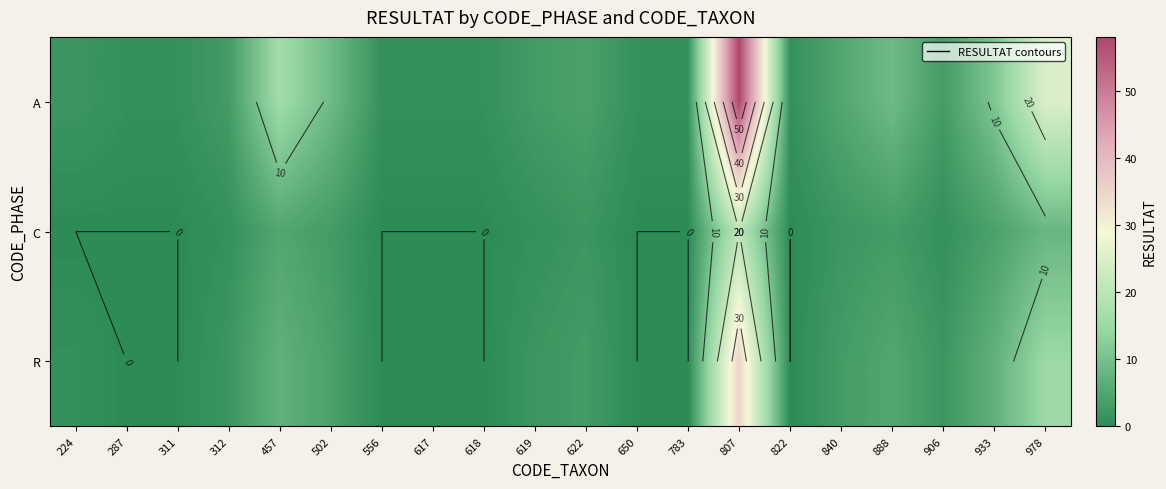

What is the greatest value displayed?

58